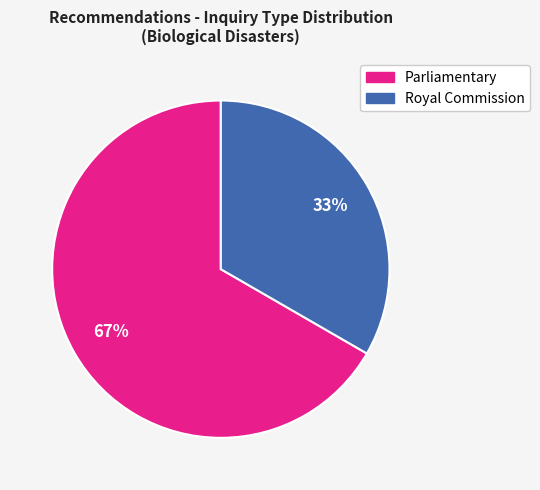

Does any single category account for the majority?

Yes